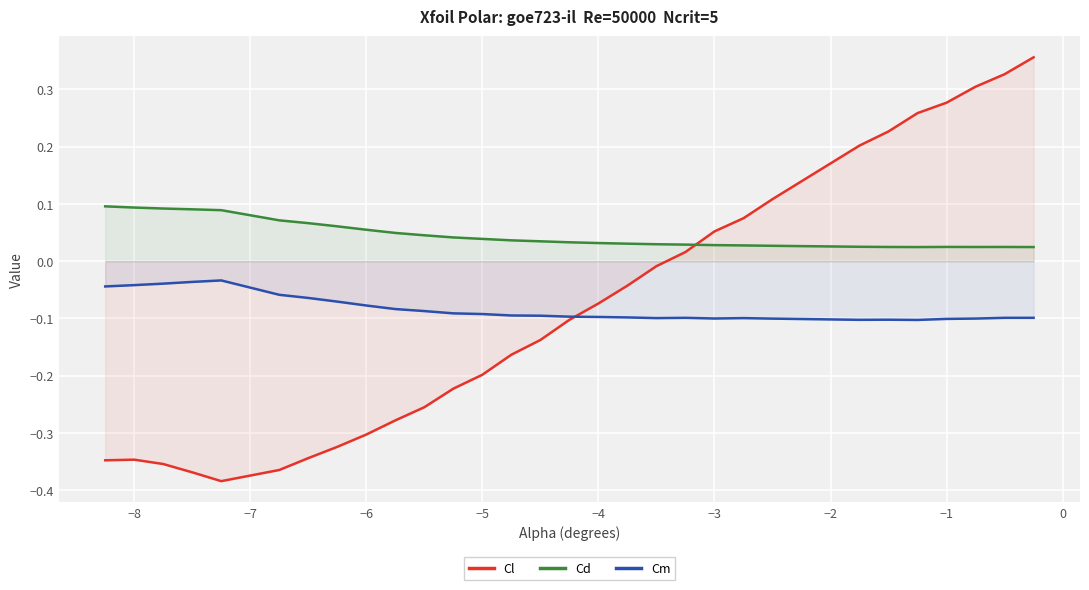

Which series has the largest total across all categories?

Cd